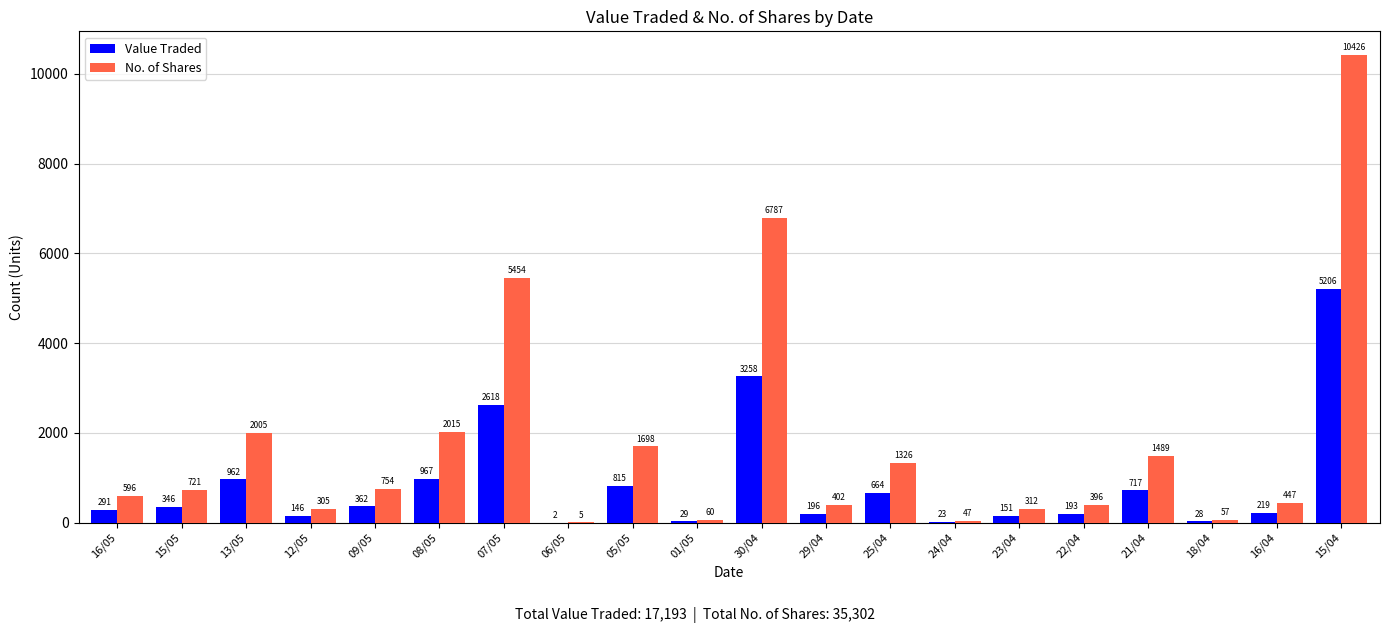

At which category does the chart reach its peak across all series?

15/04